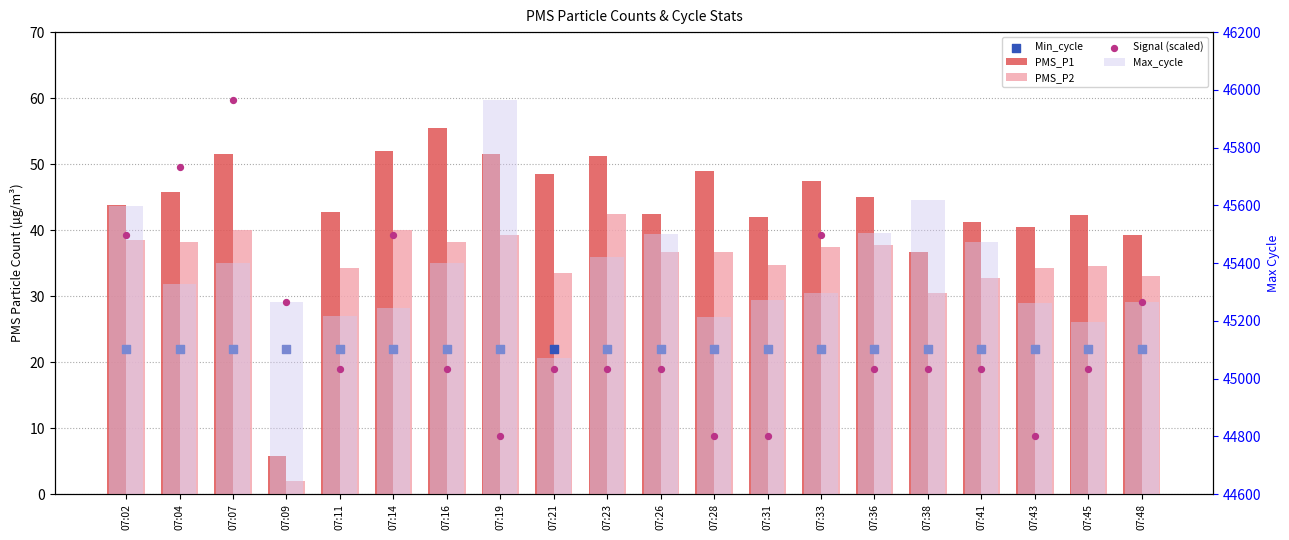

Which series has the largest Y range (max minus min)?

Signal (scaled)